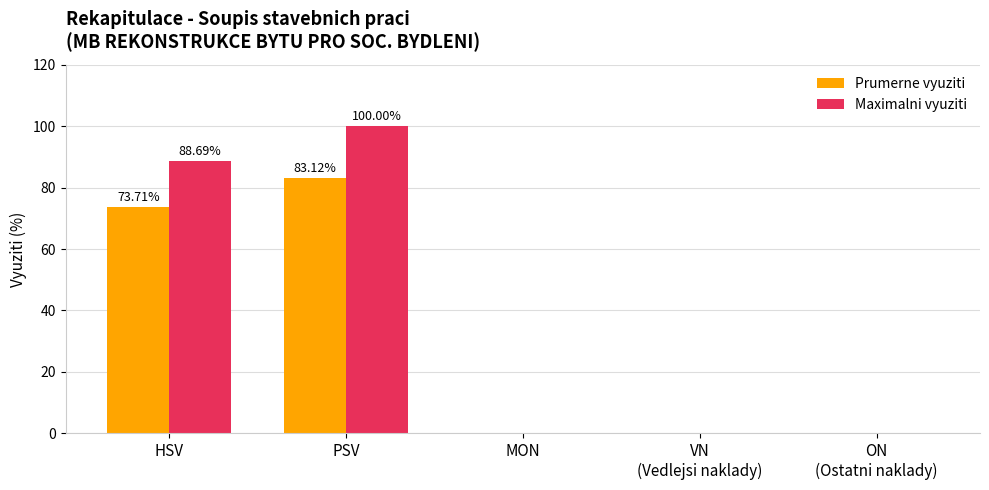

How many groups of bars are there?

5